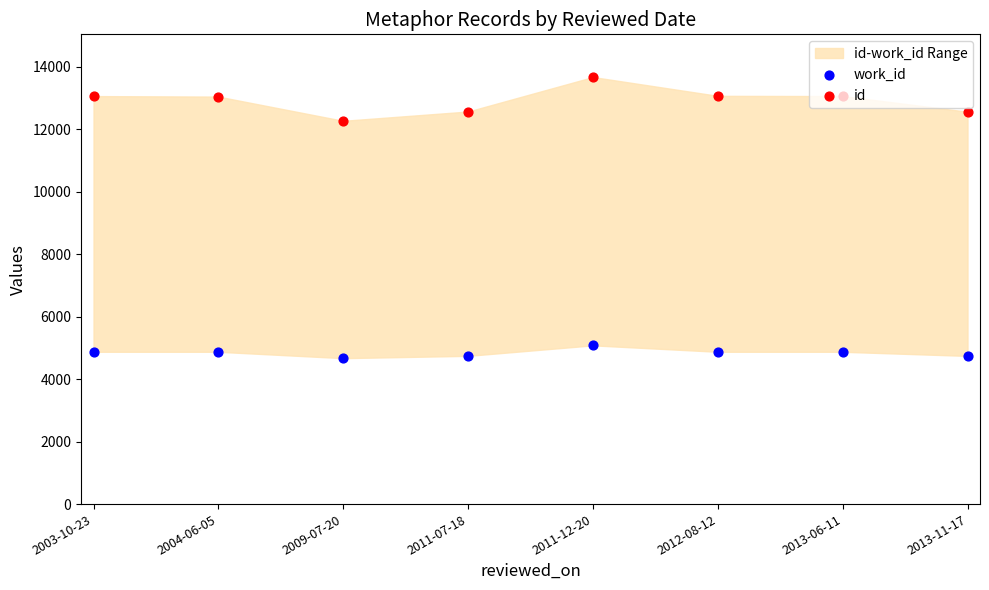

Is the value of id at 2004-06-05 greater than the value of work_id at 2009-07-20?

Yes